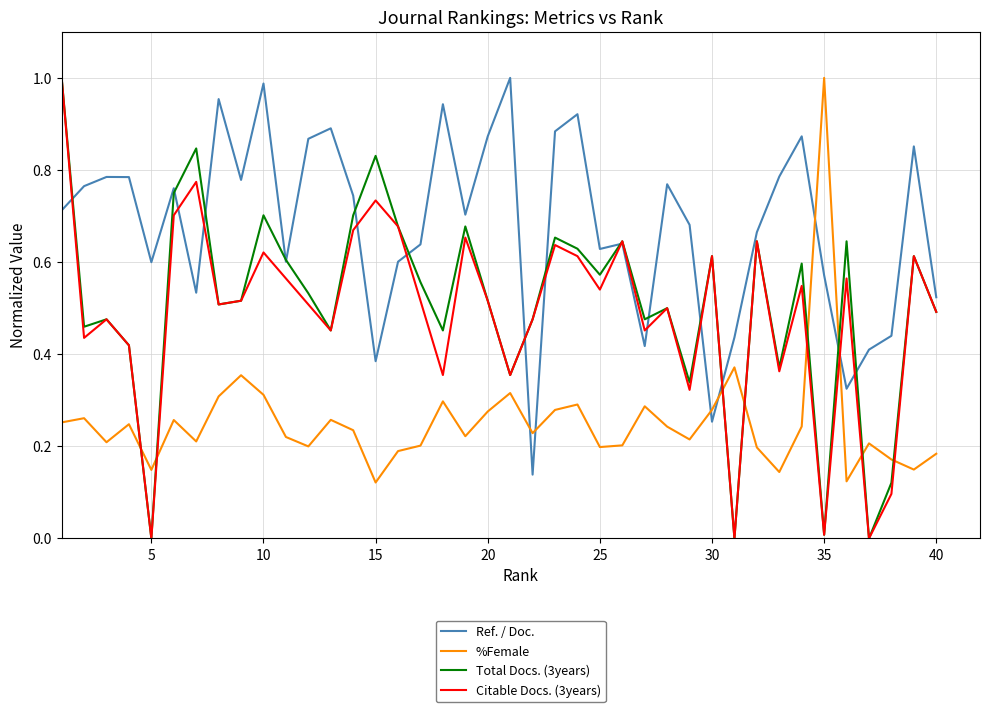

After their last crossing, which series has the higher values: Citable Docs. (3years) or %Female?

Citable Docs. (3years)